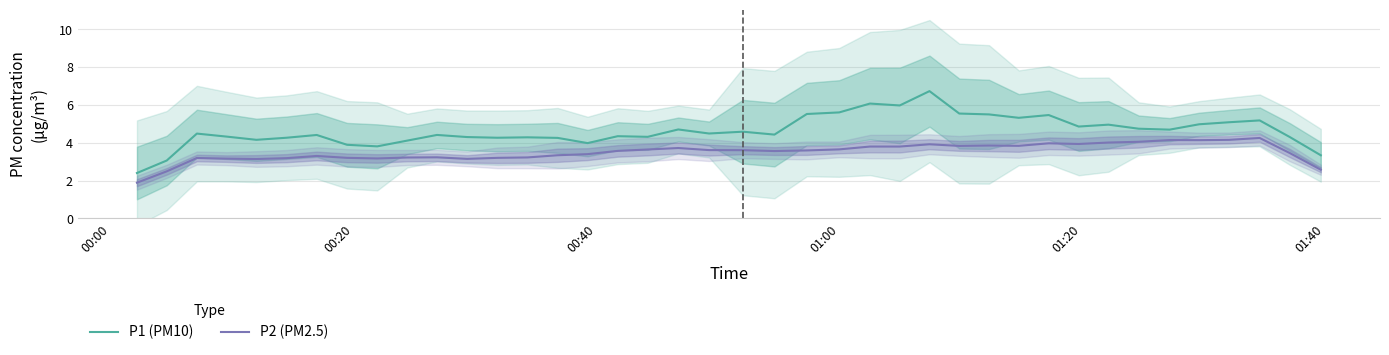

What is the maximum value for P1 (PM10)?

6.7